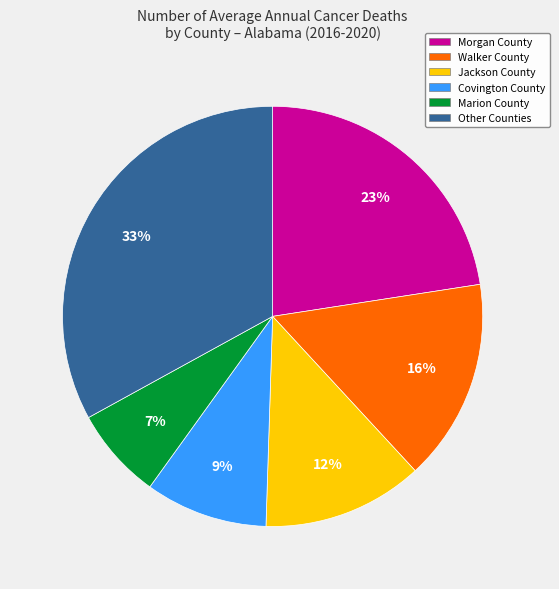

Is there any slice that represents more than half of the pie?

No